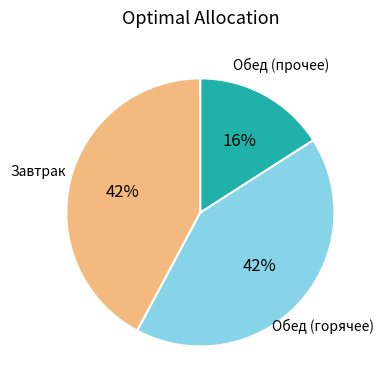

Is there any slice that represents more than half of the pie?

No